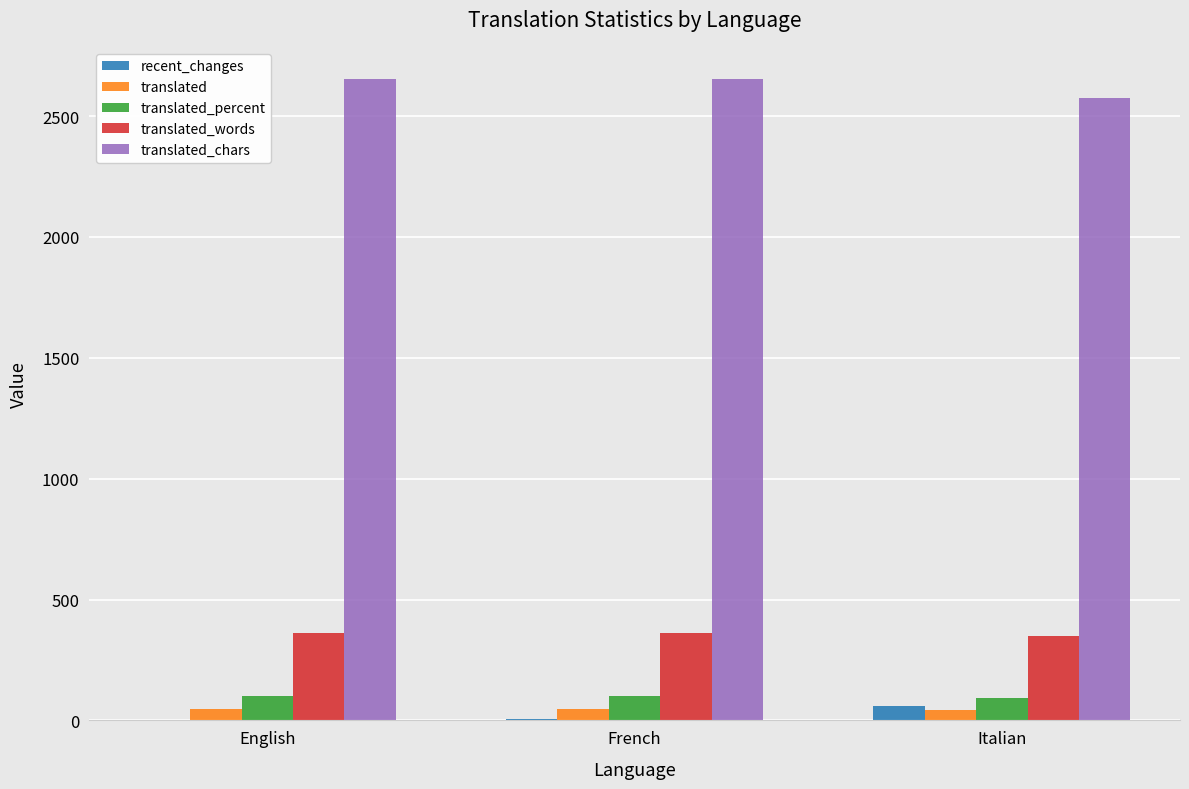

Is the value of translated_chars at English greater than the value of translated at English?

Yes